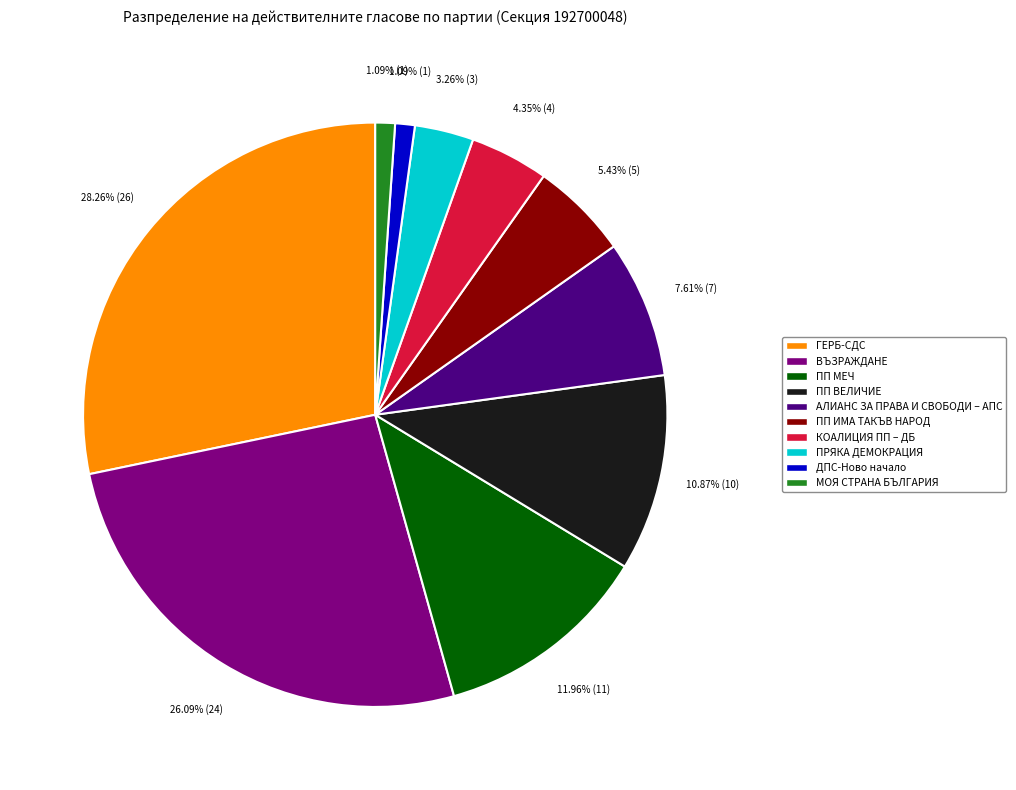

How many segments does this pie chart have?

10